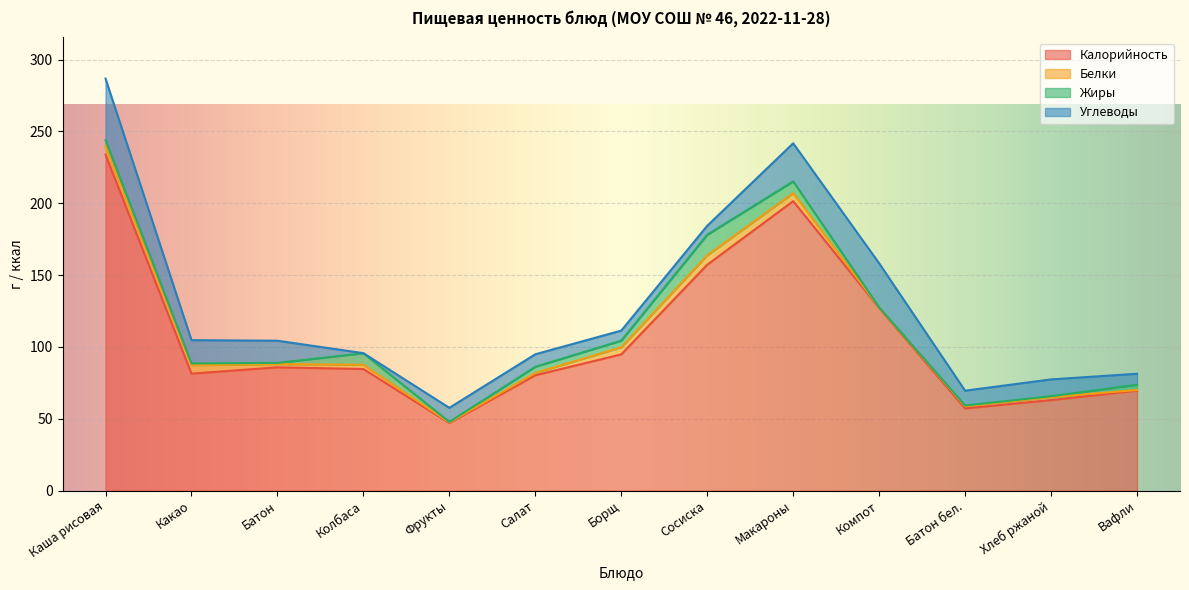

Is it true that Белки equals 2.1 at Хлеб ржаной?

True